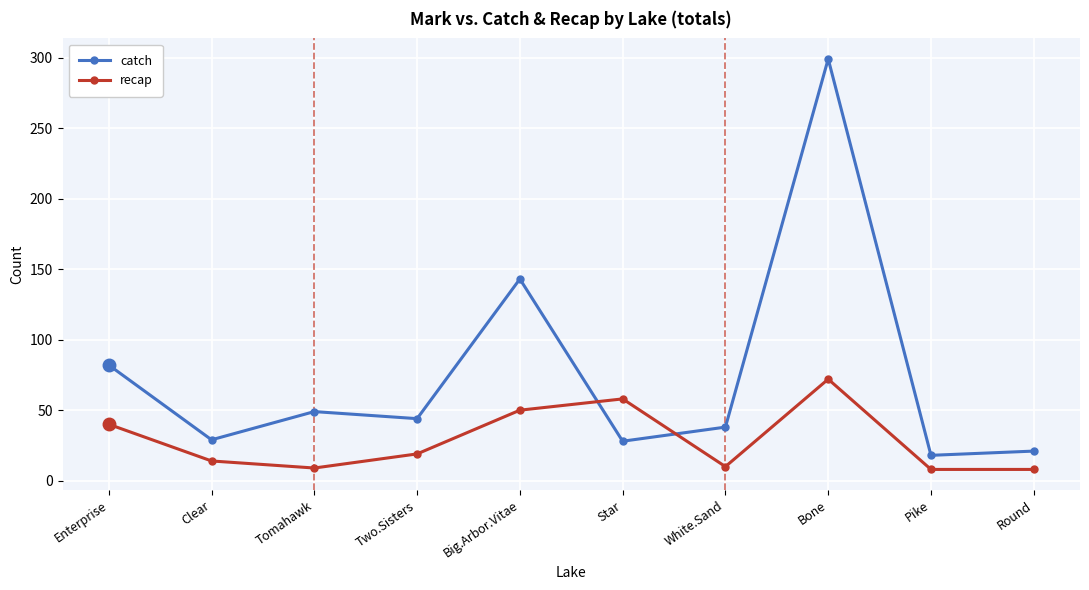

List the series in order of their overall mean, highest first.

catch, recap